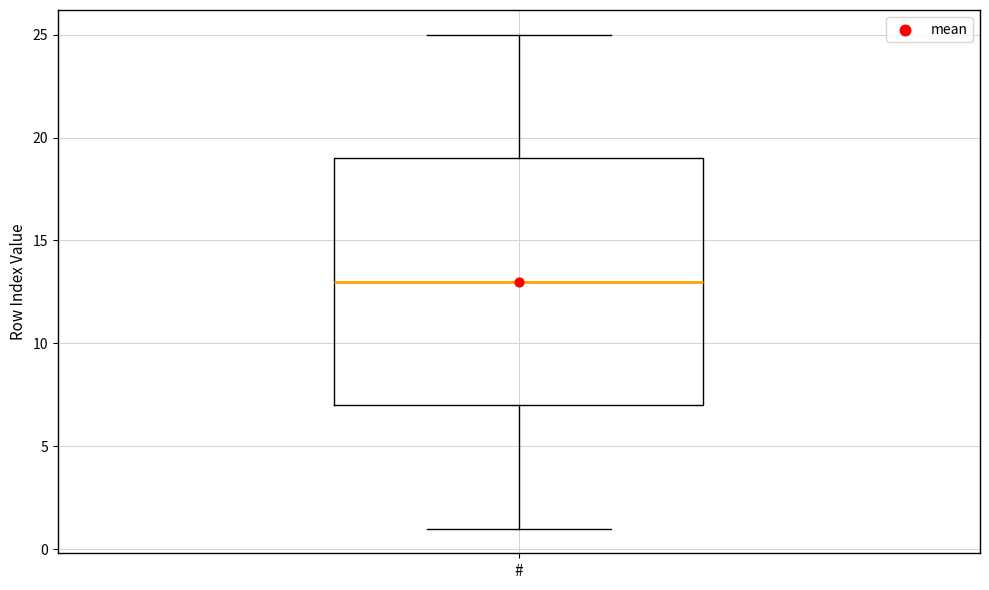

Where does the upper whisker of the box for # end on the y-axis? The values are not printed on the chart, so give them approximately, as read against the axis.

25